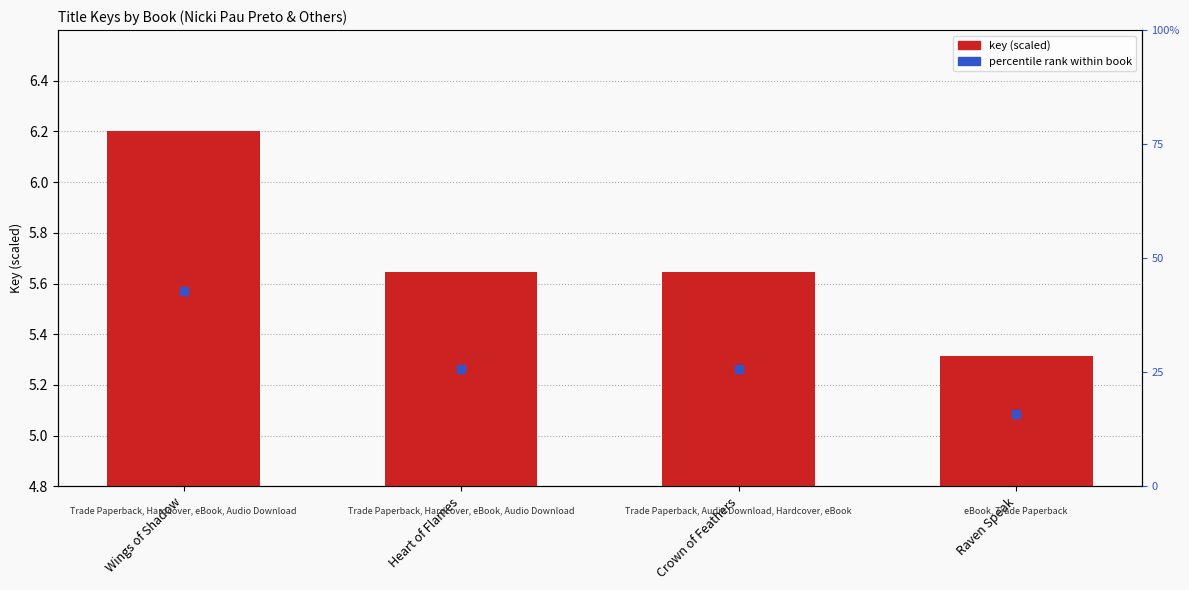

Which category has the lowest value across all series?

Raven Speak